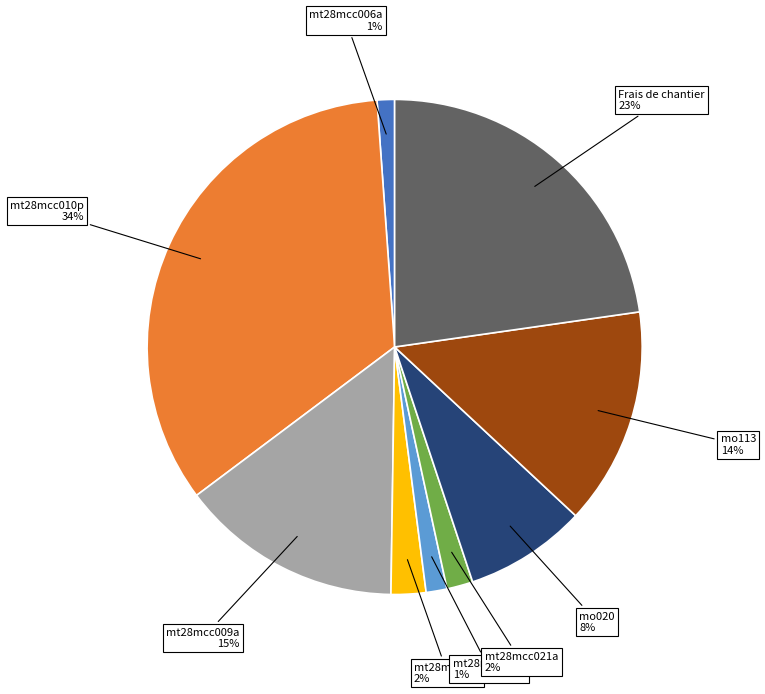

Does any single category account for the majority?

No